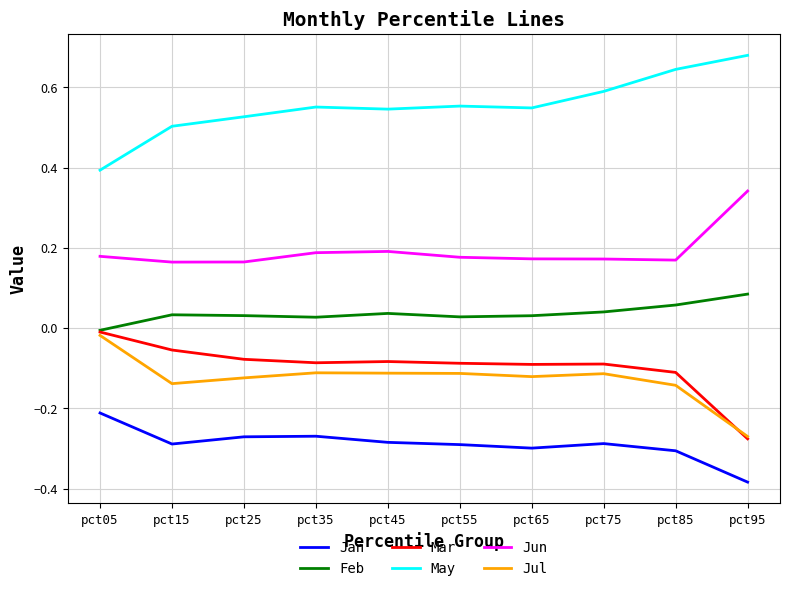

At which category does the chart reach its peak across all series?

pct95